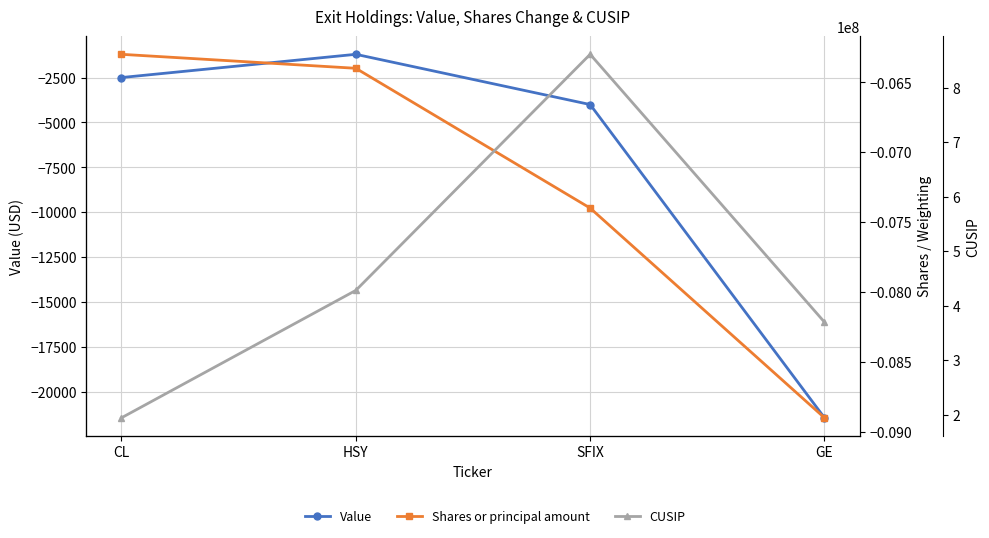

Where does the Value series first go above -2495?

HSY